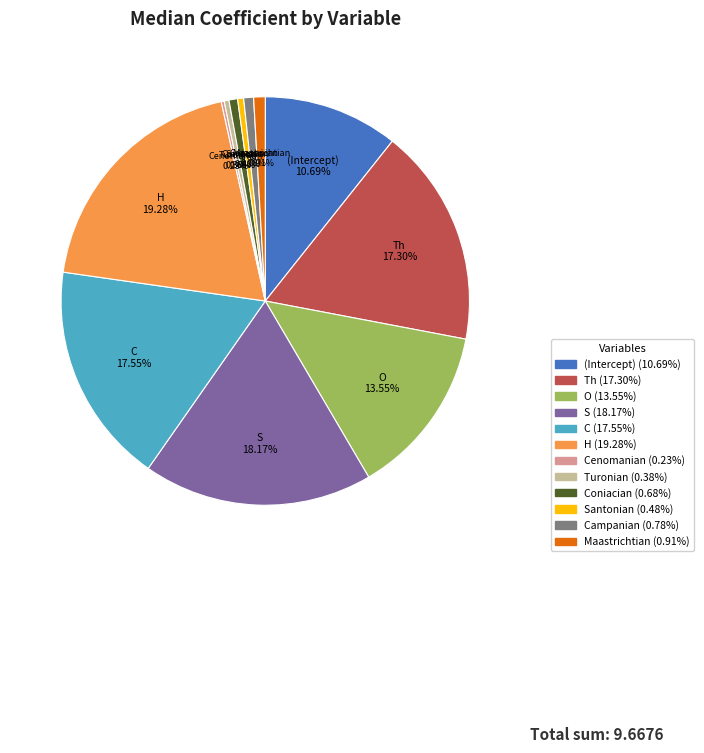

Is there any slice that represents more than half of the pie?

No